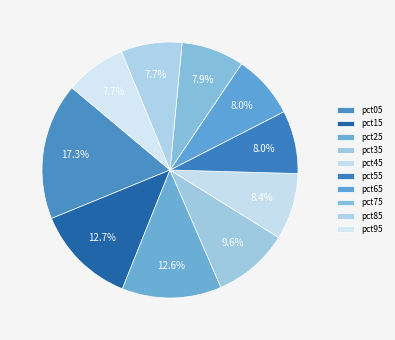

The pct45 slice represents 8% of the pie. True or false?

True